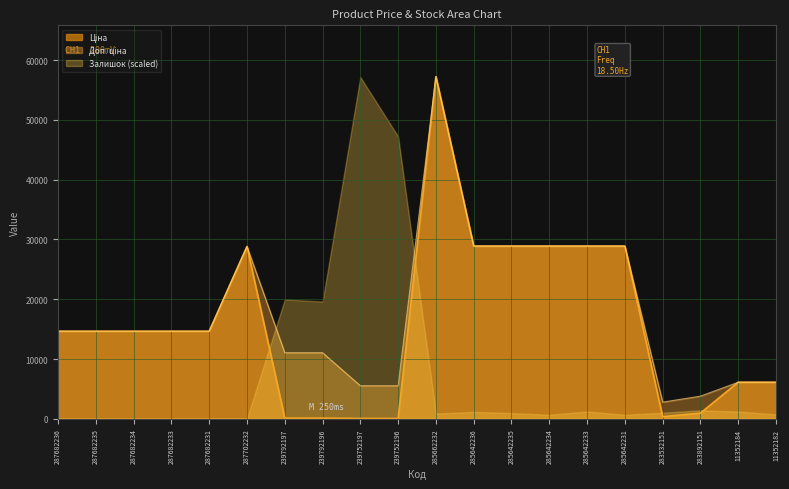

What is the greatest value displayed?

57235.5